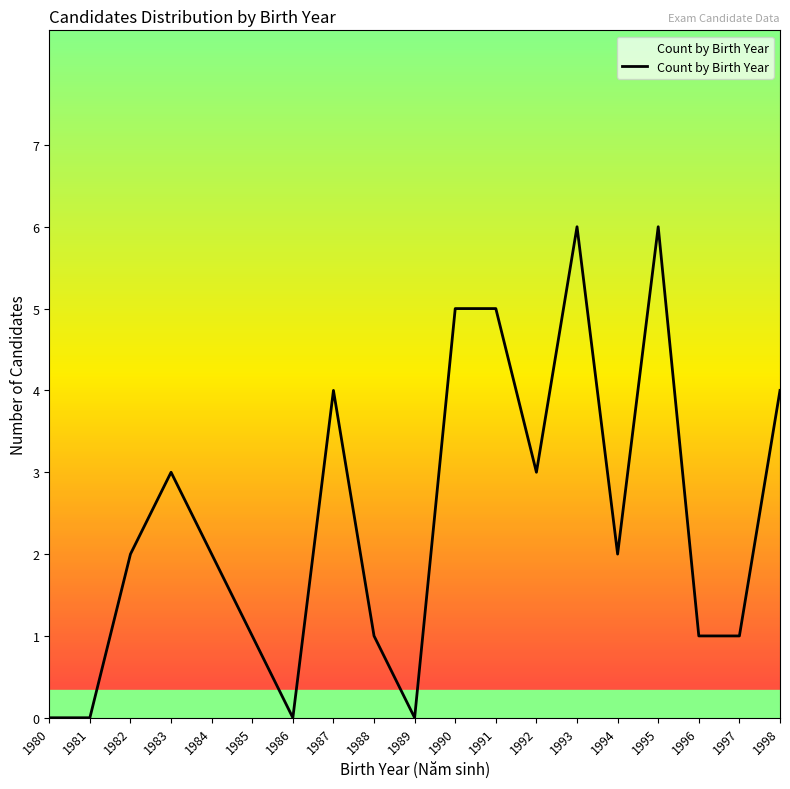

What is the maximum value shown in the chart?

6